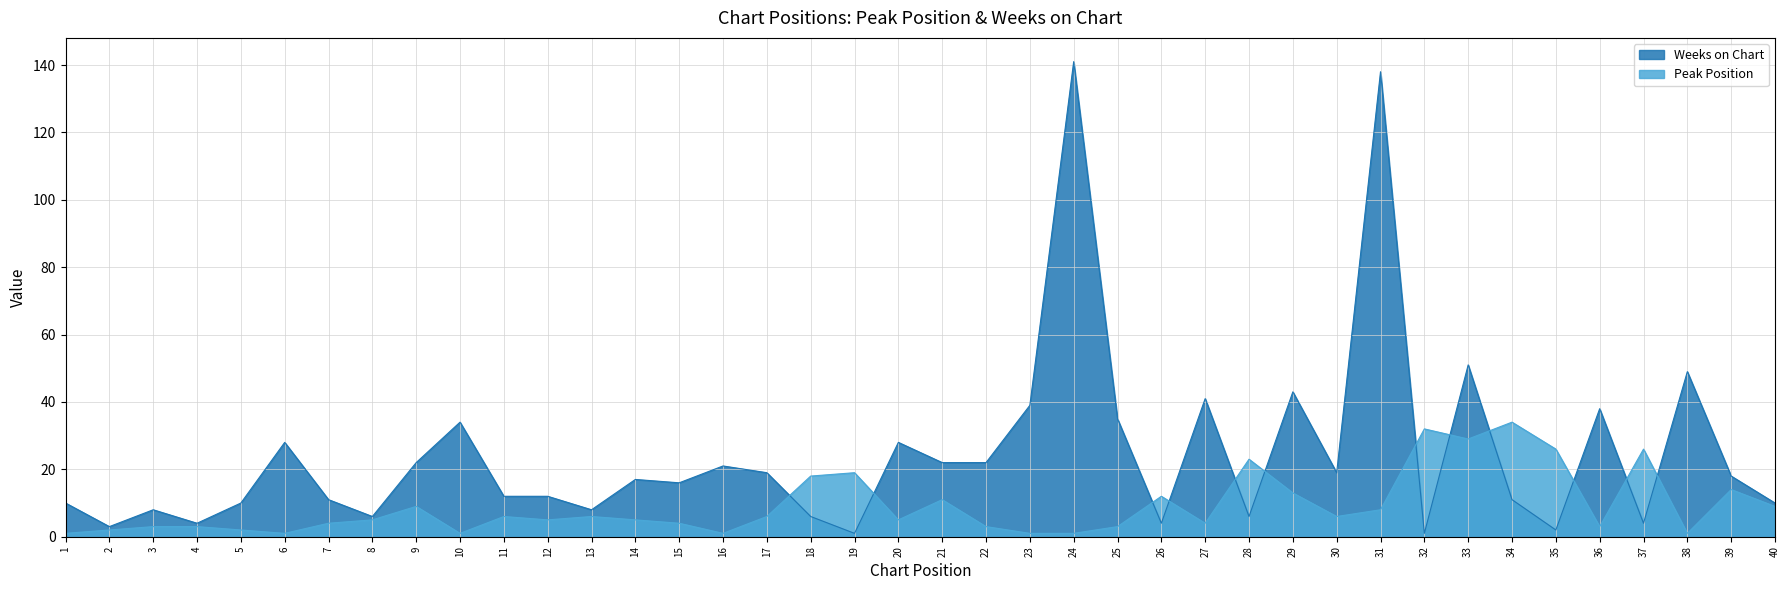

Where do Peak Position and Weeks on Chart first cross each other?

17 and 18